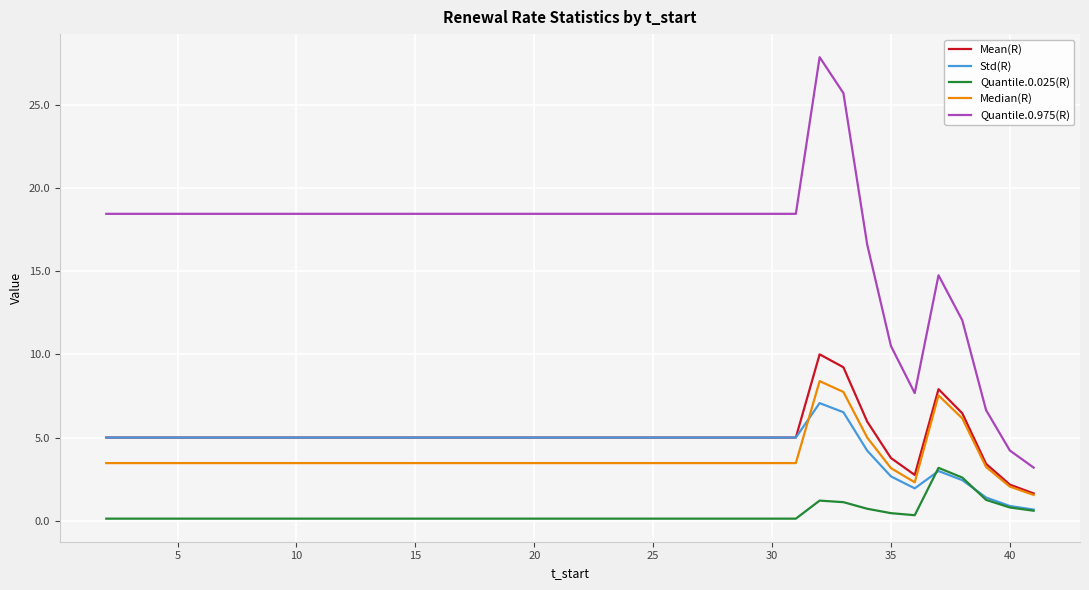

Which series has the largest range (max minus min)?

Quantile.0.975(R)